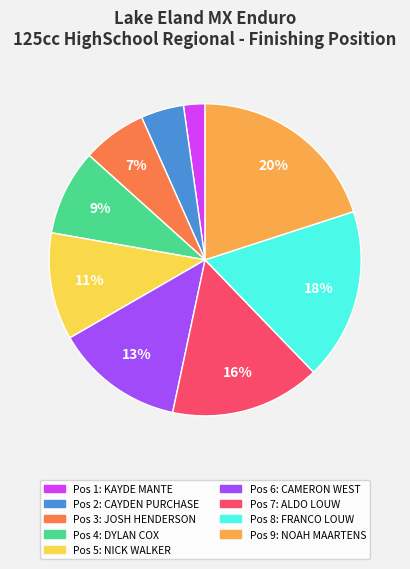

Is there any slice that represents more than half of the pie?

No